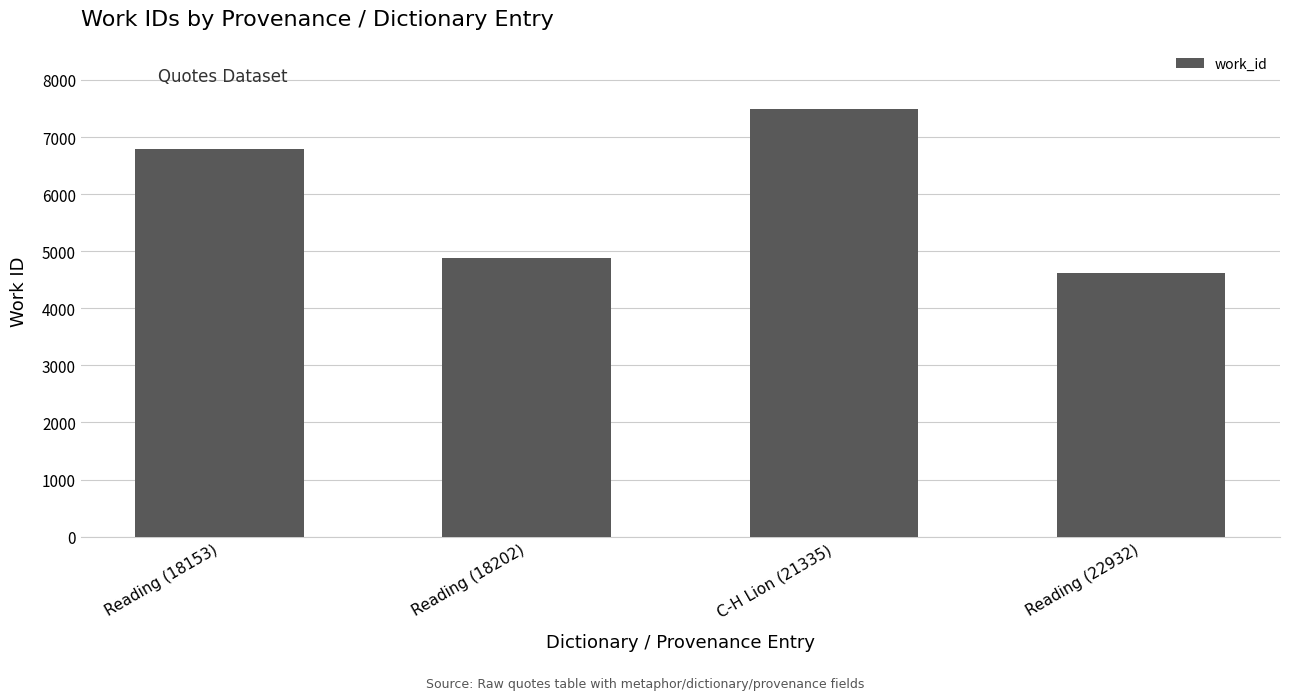

Approximately how many times larger is the value at C-H Lion (21335) compared to Reading (18153)?

1.1